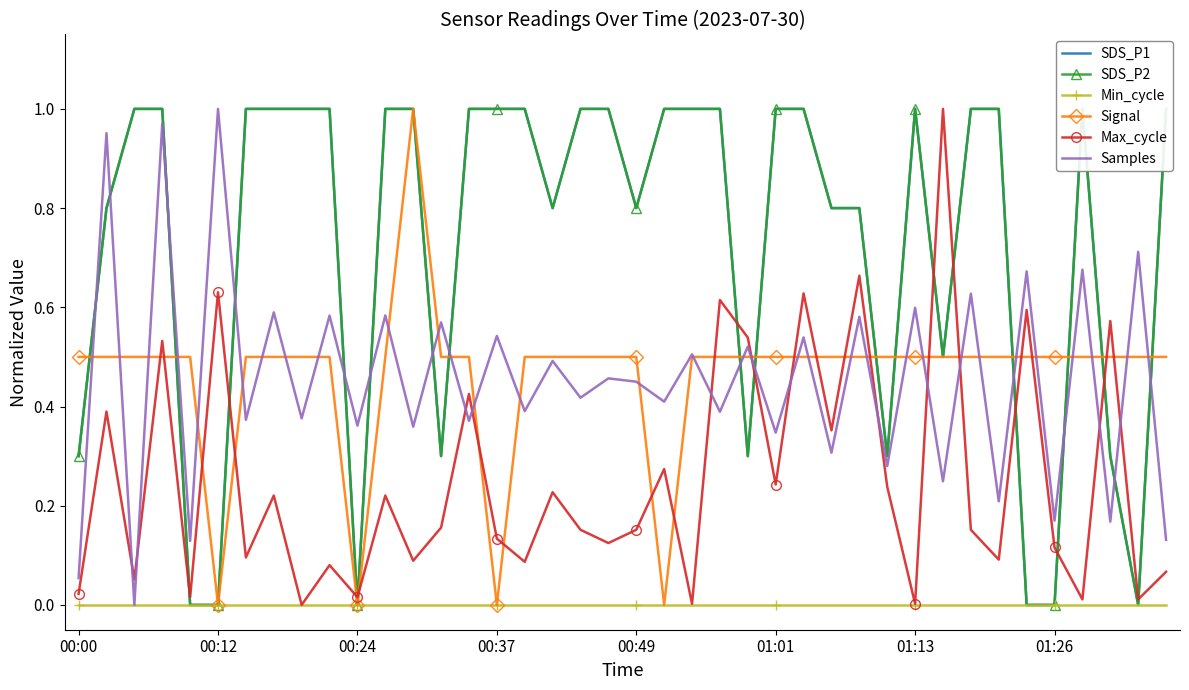

The value of Signal at 00:12 is 0.0. True or false?

True